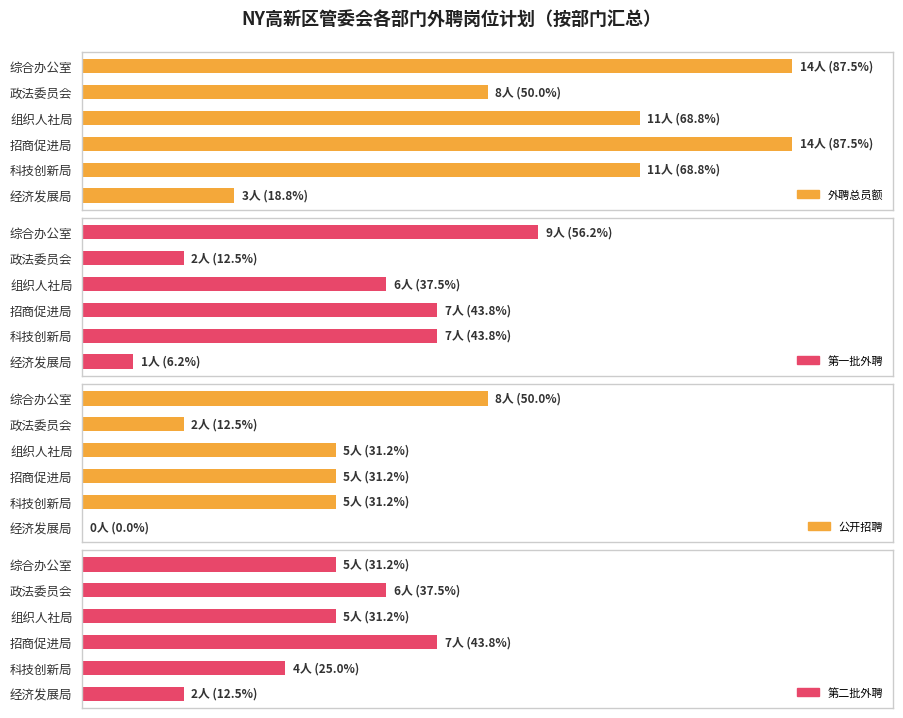

At how many categories does at least one series exceed 11?

2